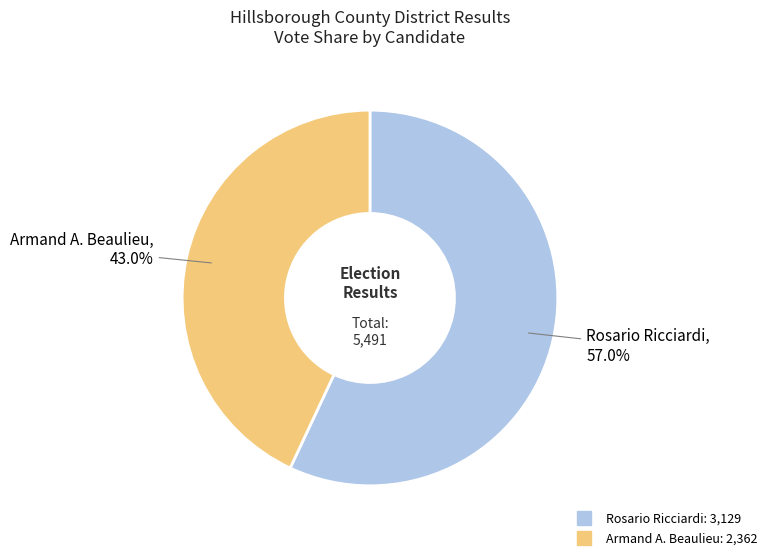

Does any single category account for the majority?

Yes